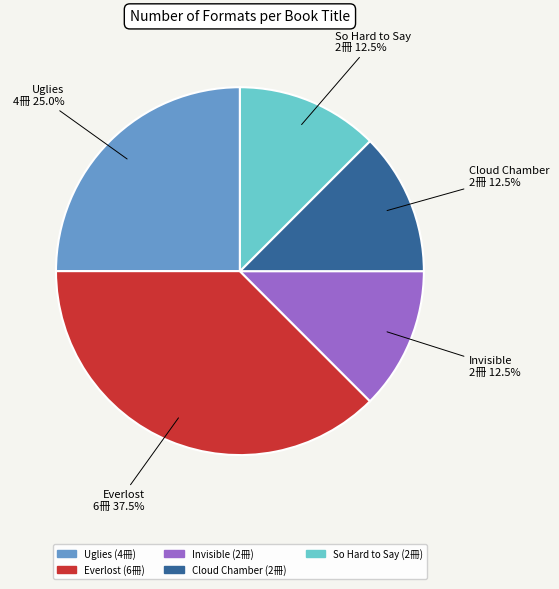

Which has a higher value, Everlost or Cloud Chamber?

Everlost